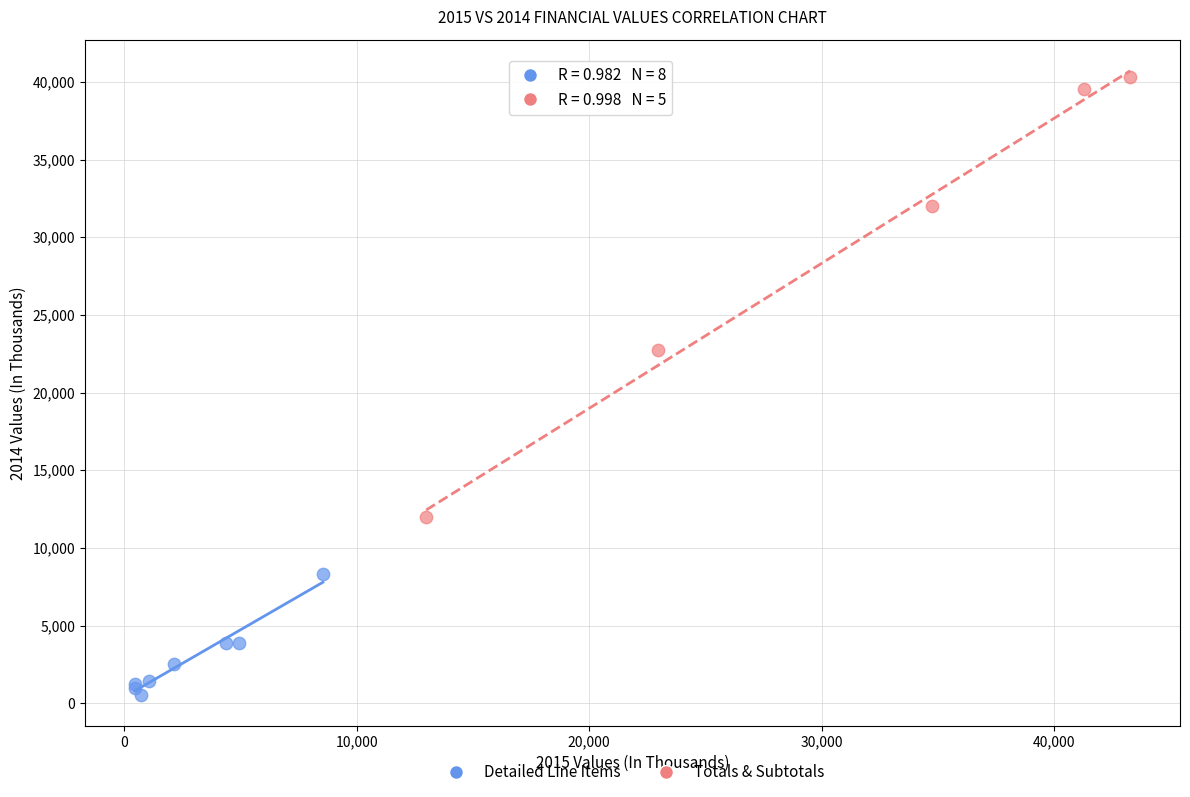

What are all the series names shown in the legend?

Detailed Line Items, Totals & Subtotals